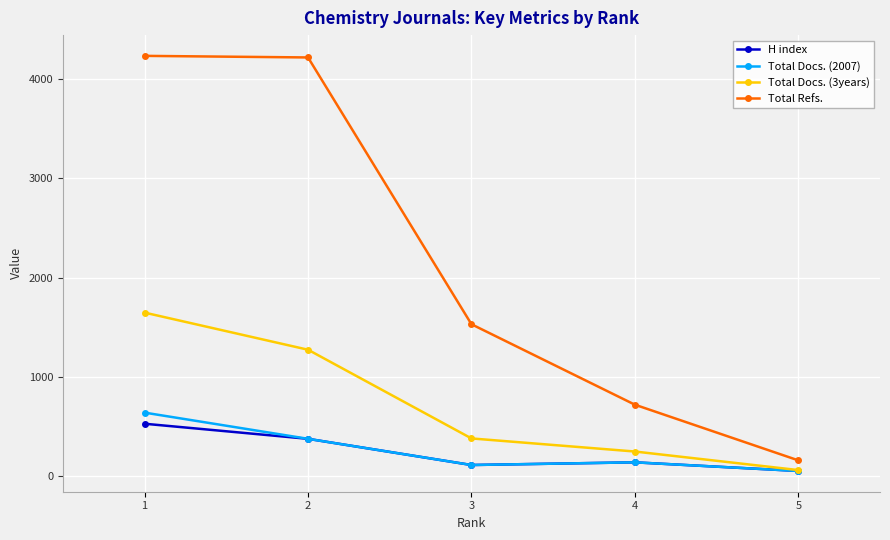

Rank the series at 1 from lowest to highest value.

H index, Total Docs. (2007), Total Docs. (3years), Total Refs.